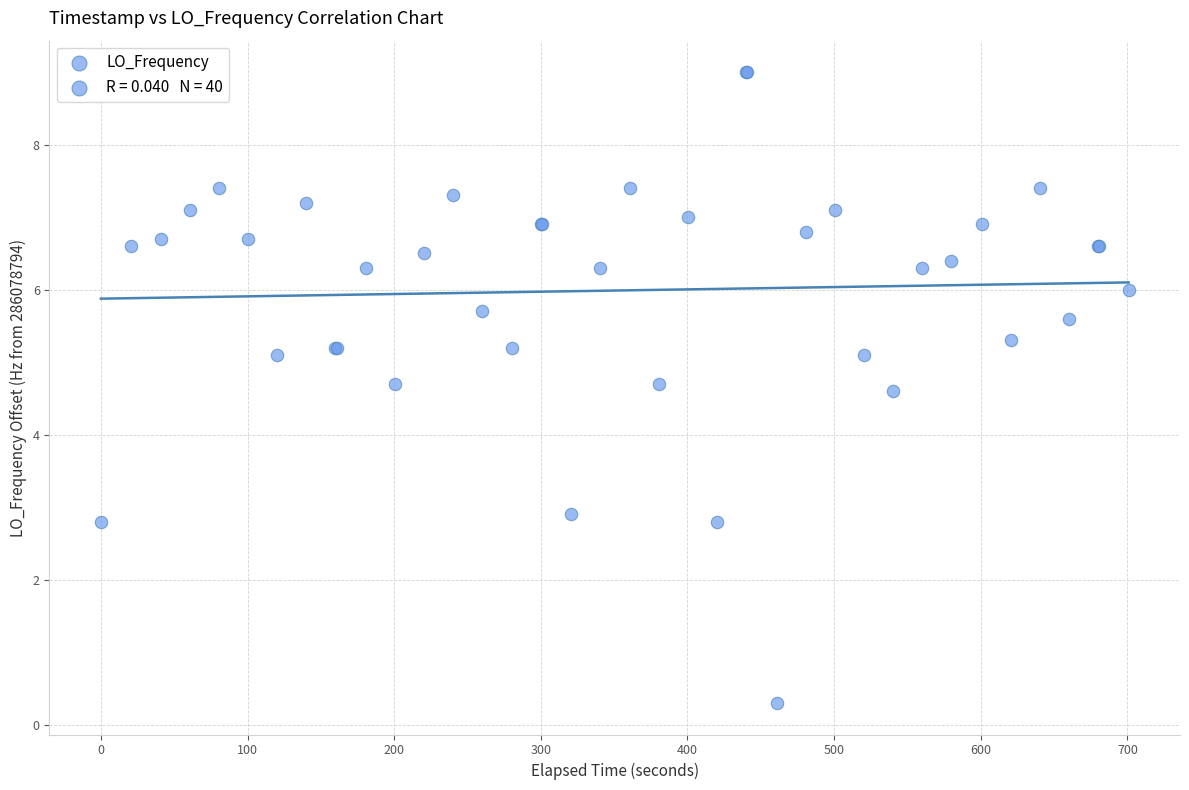

What Y value in the scatter plot is closest to 4?

4.6